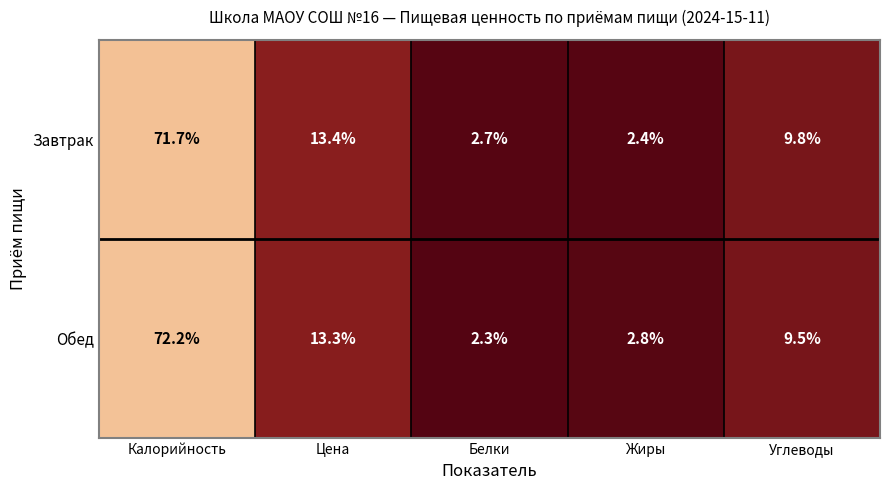

True or false: Завтрак has a value of 13.4 at Цена.

True